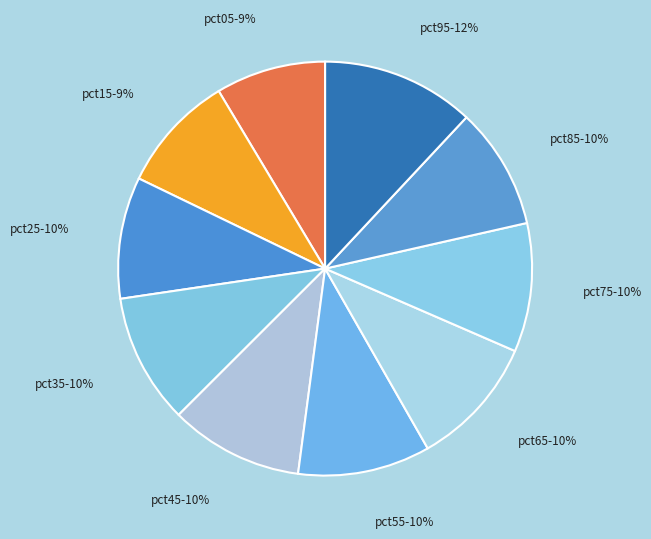

Does pct15 account for over 50% of the chart?

No